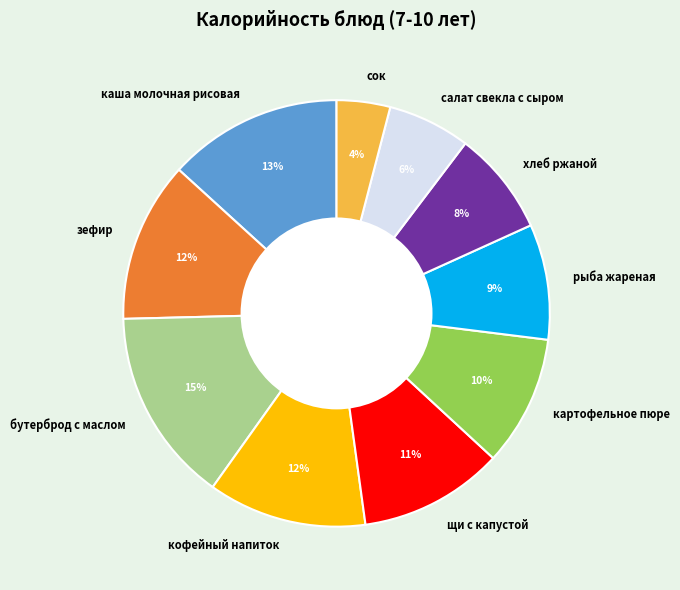

Combined, do бутерброд с маслом and рыба жареная account for over 50%?

No